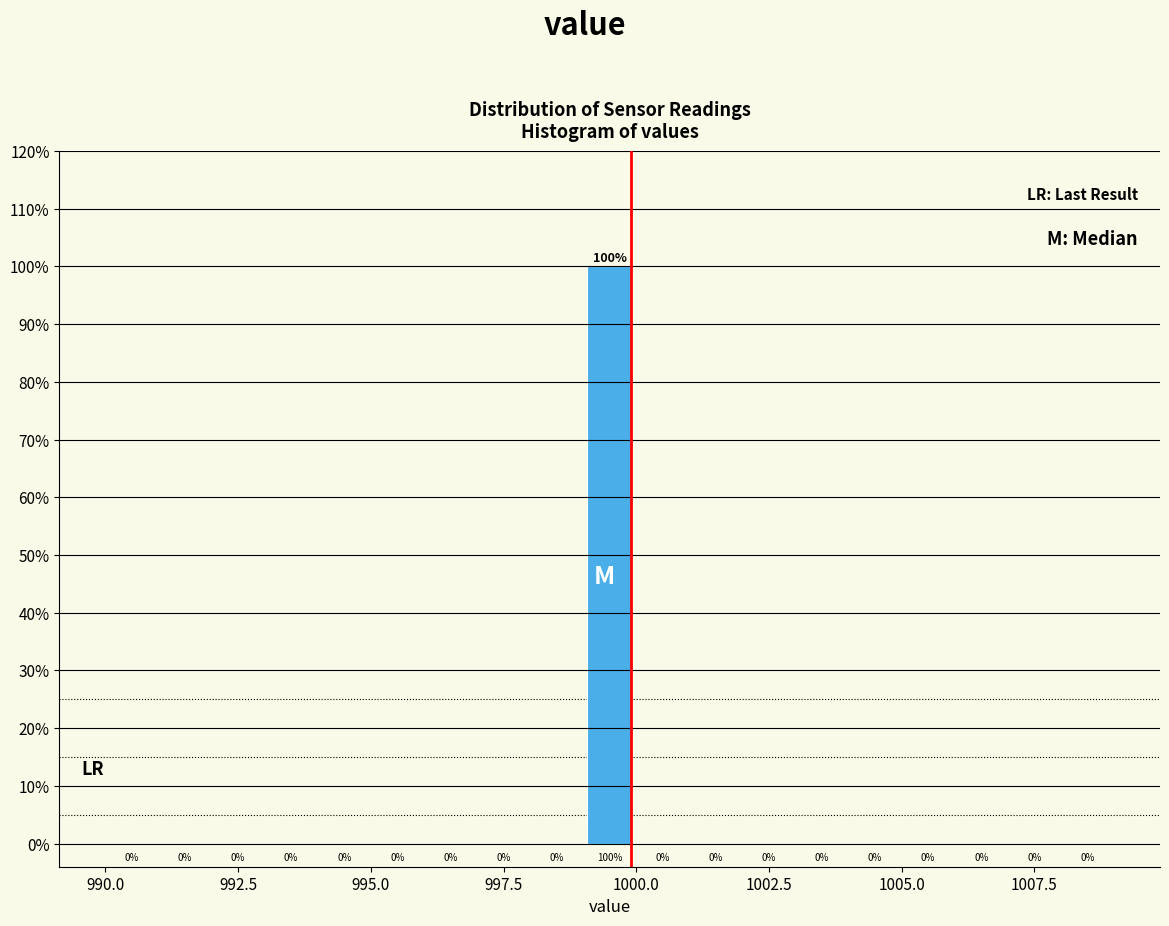

Read against the x-axis, roughly where is the centre of the tallest bar?

999.5